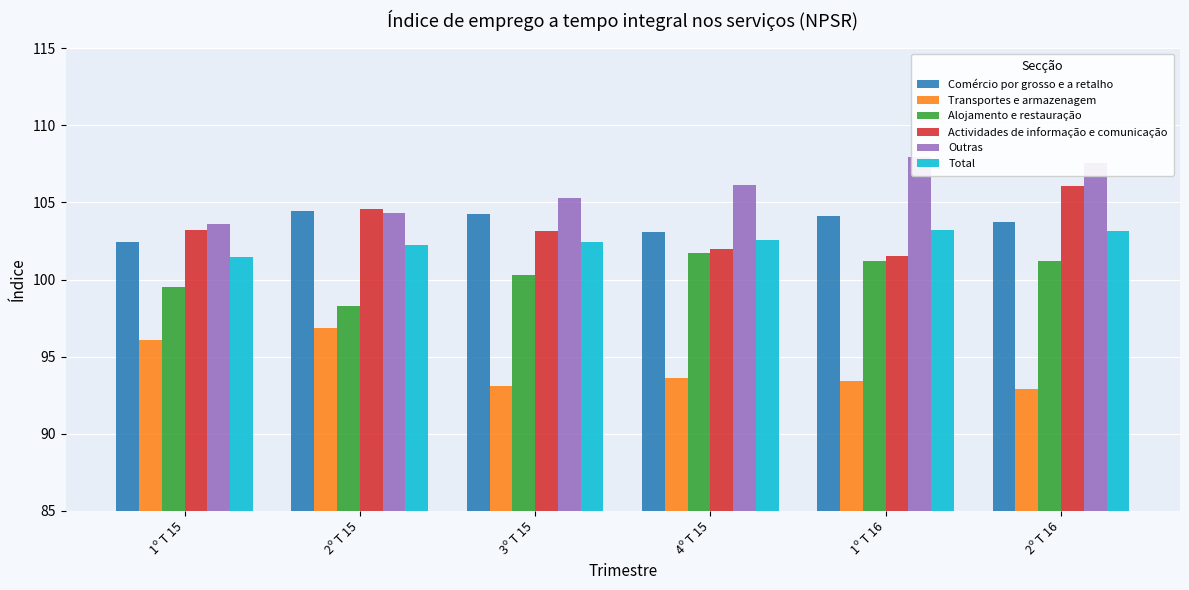

What are all the series names shown in the legend?

Comércio por grosso e a retalho, Transportes e armazenagem, Alojamento e restauração, Actividades de informação e comunicação, Outras, Total